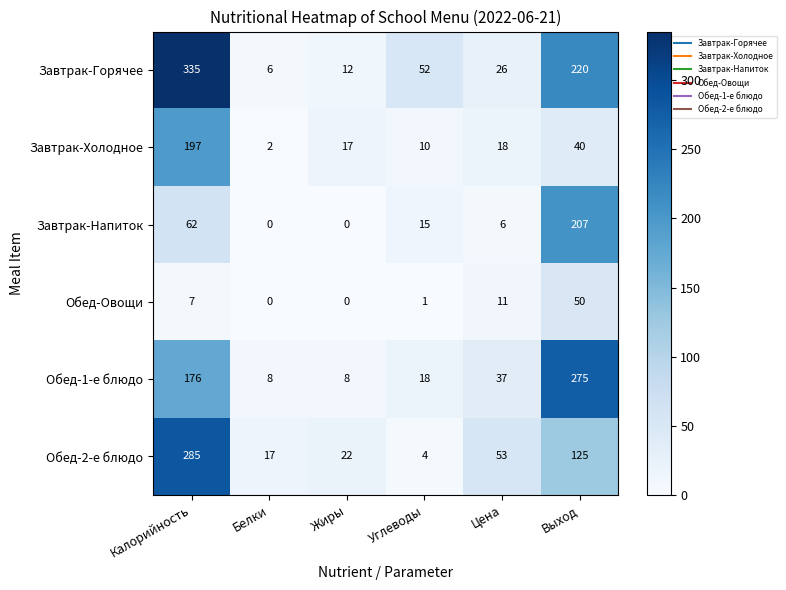

Where does the Завтрак-Напиток series first go above 15?

Калорийность